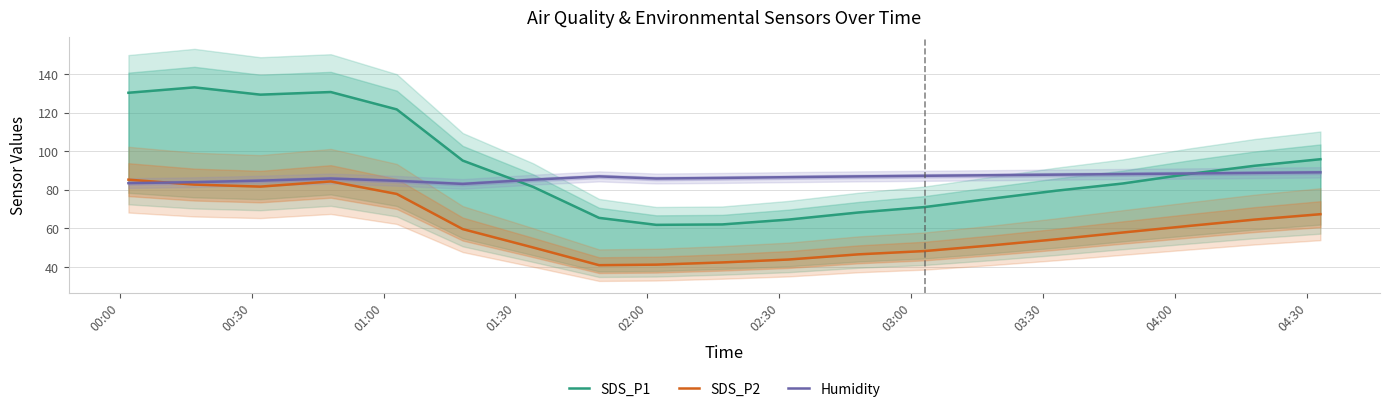

What is the sum of all SDS_P1 values?

1728.6